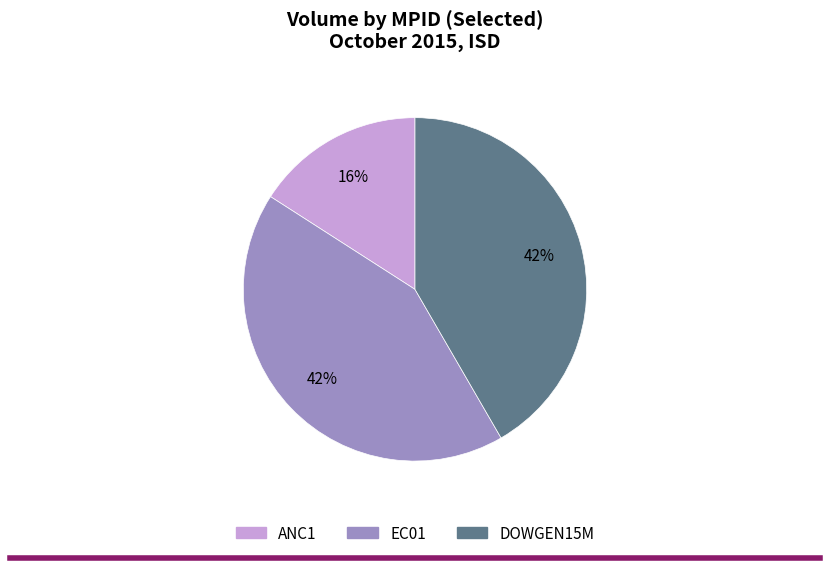

To the nearest percent, what is the combined percentage of ANC1 and EC01?

58%